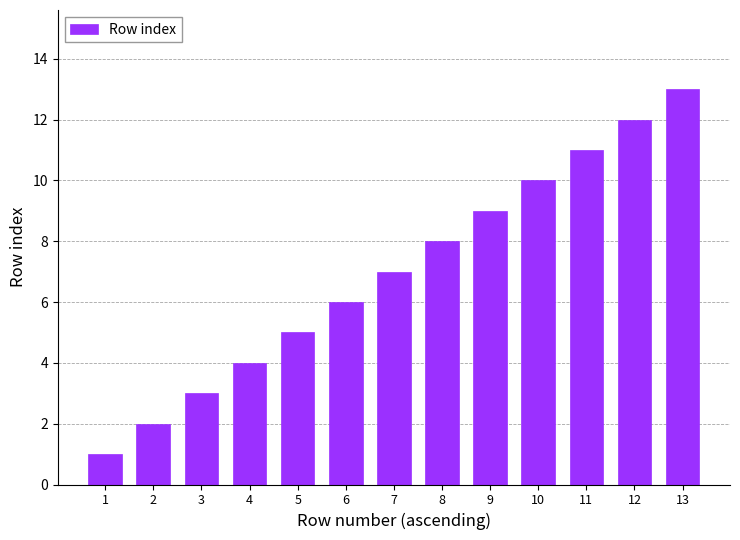

Does the chart contain stacked bars?

No